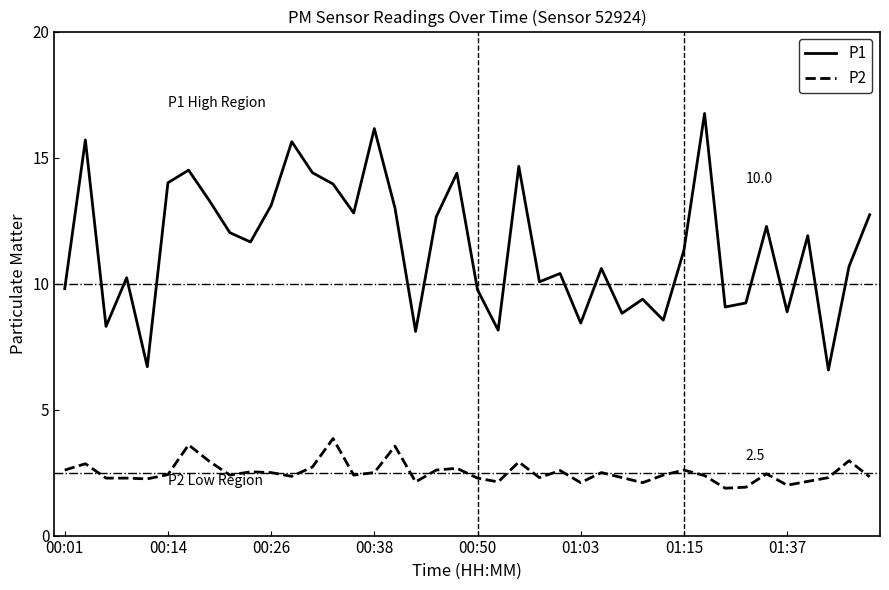

What is the smallest value displayed?

1.9